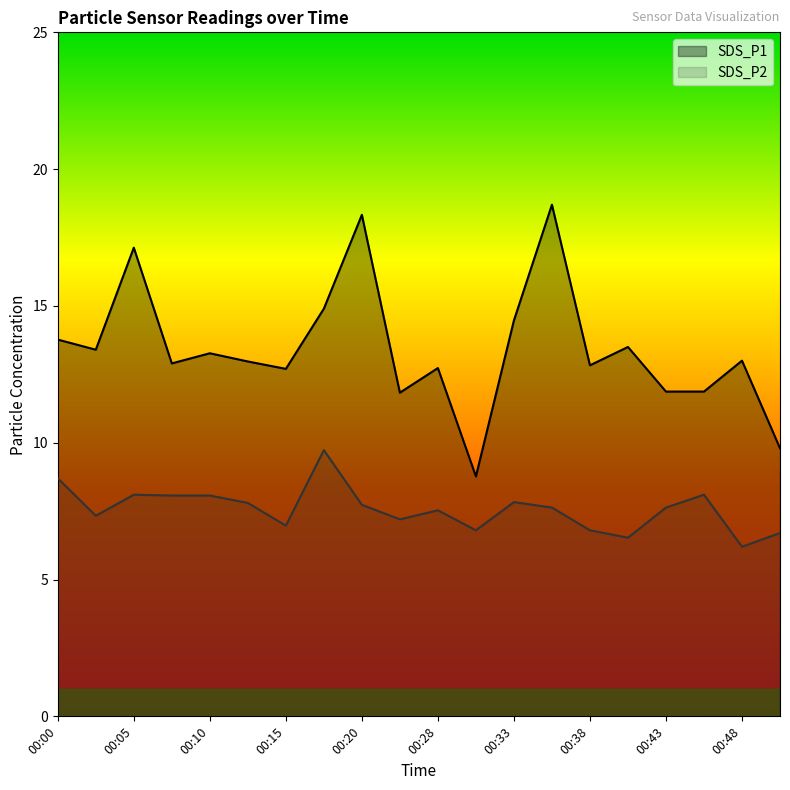

True or false: SDS_P1 has a value of 29.3 at 00:20.

False